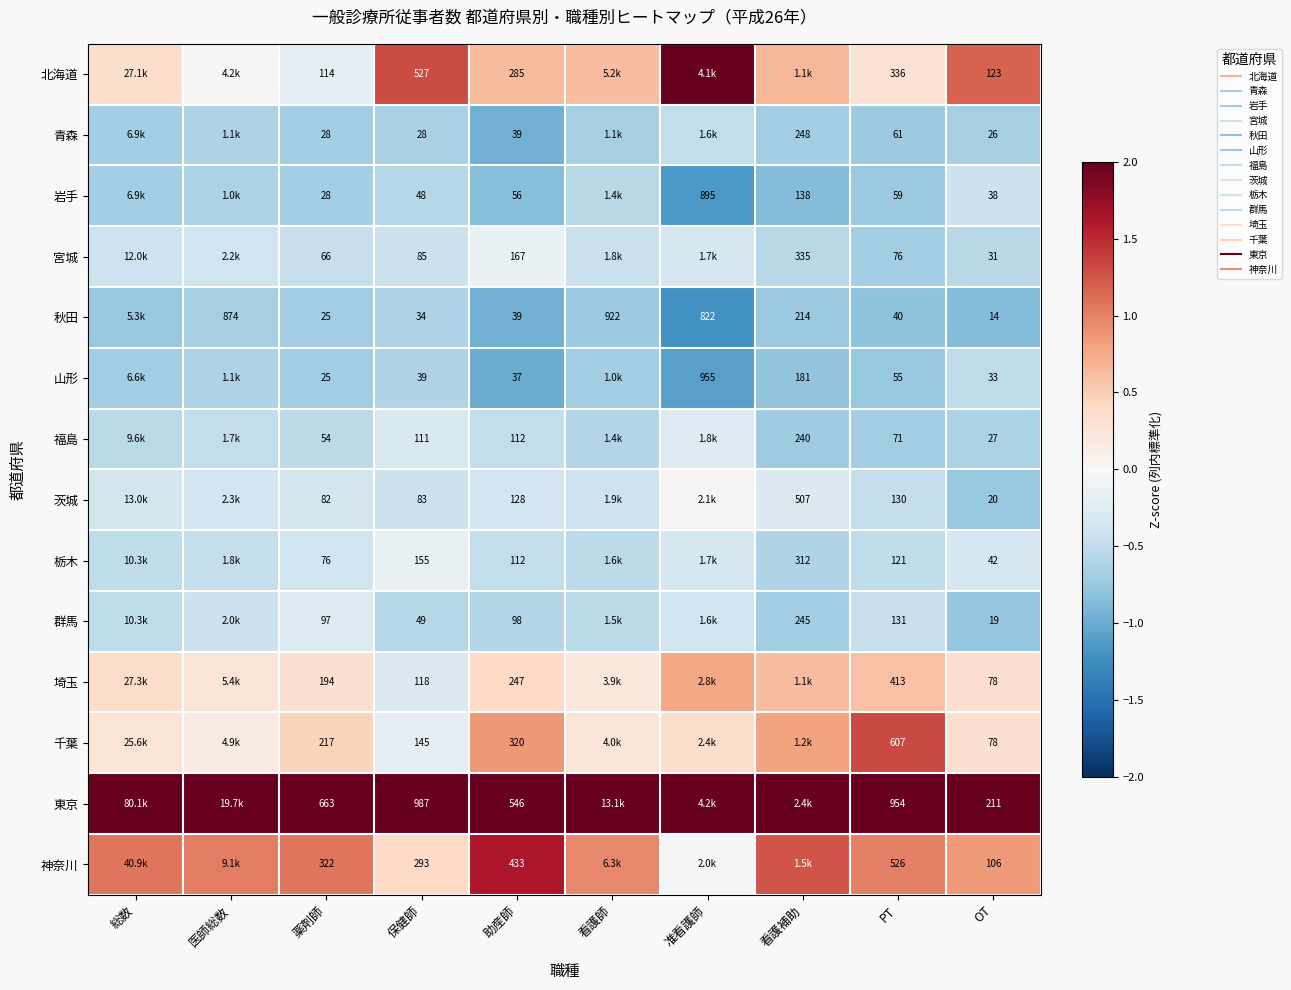

True or false: 山形 has a value of -0.8 at 看護補助.

True